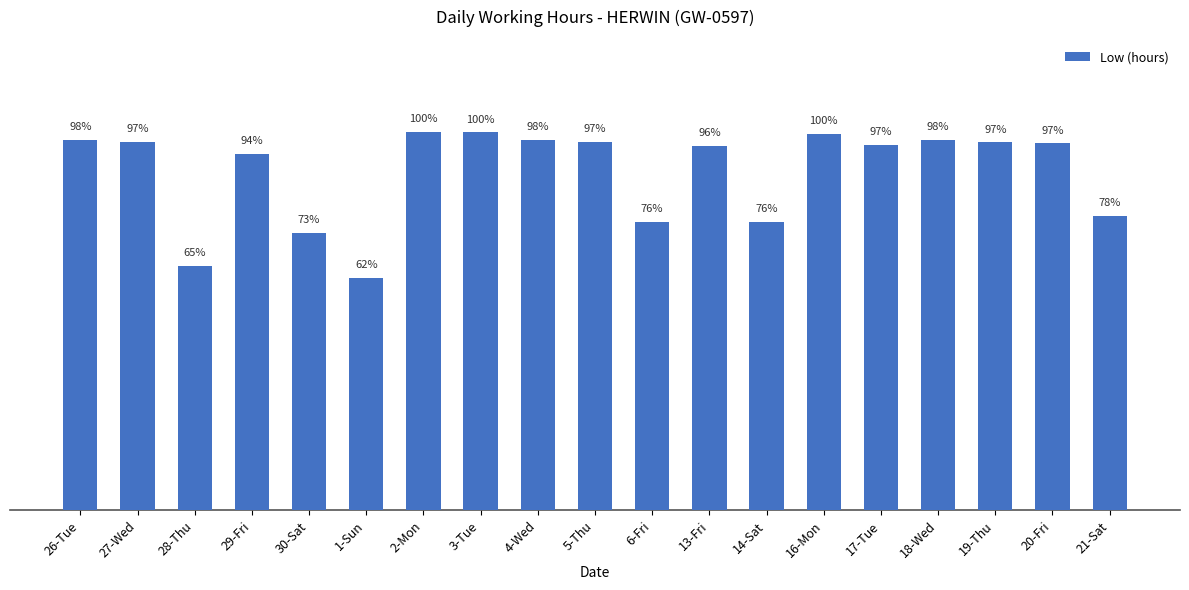

Are the bars horizontal?

No